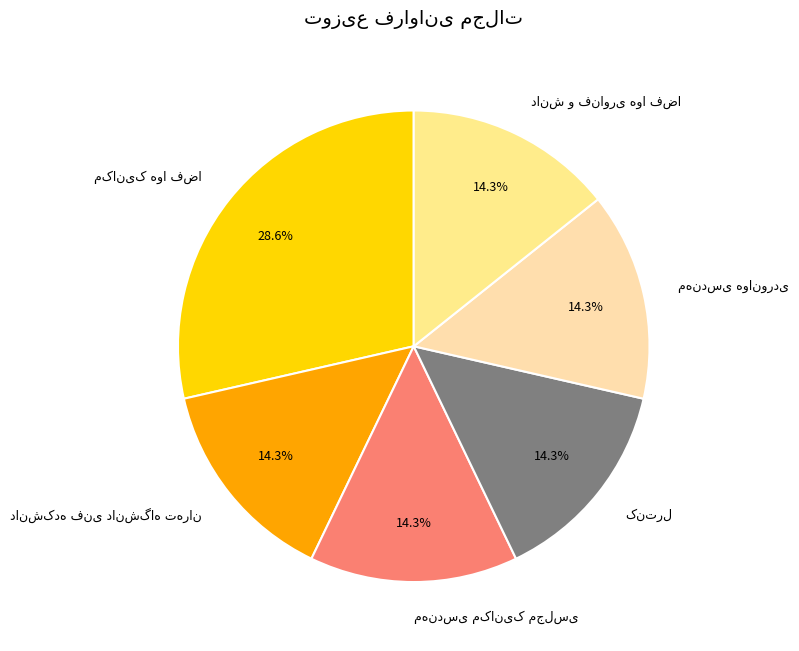

Is there a majority slice in this chart?

No